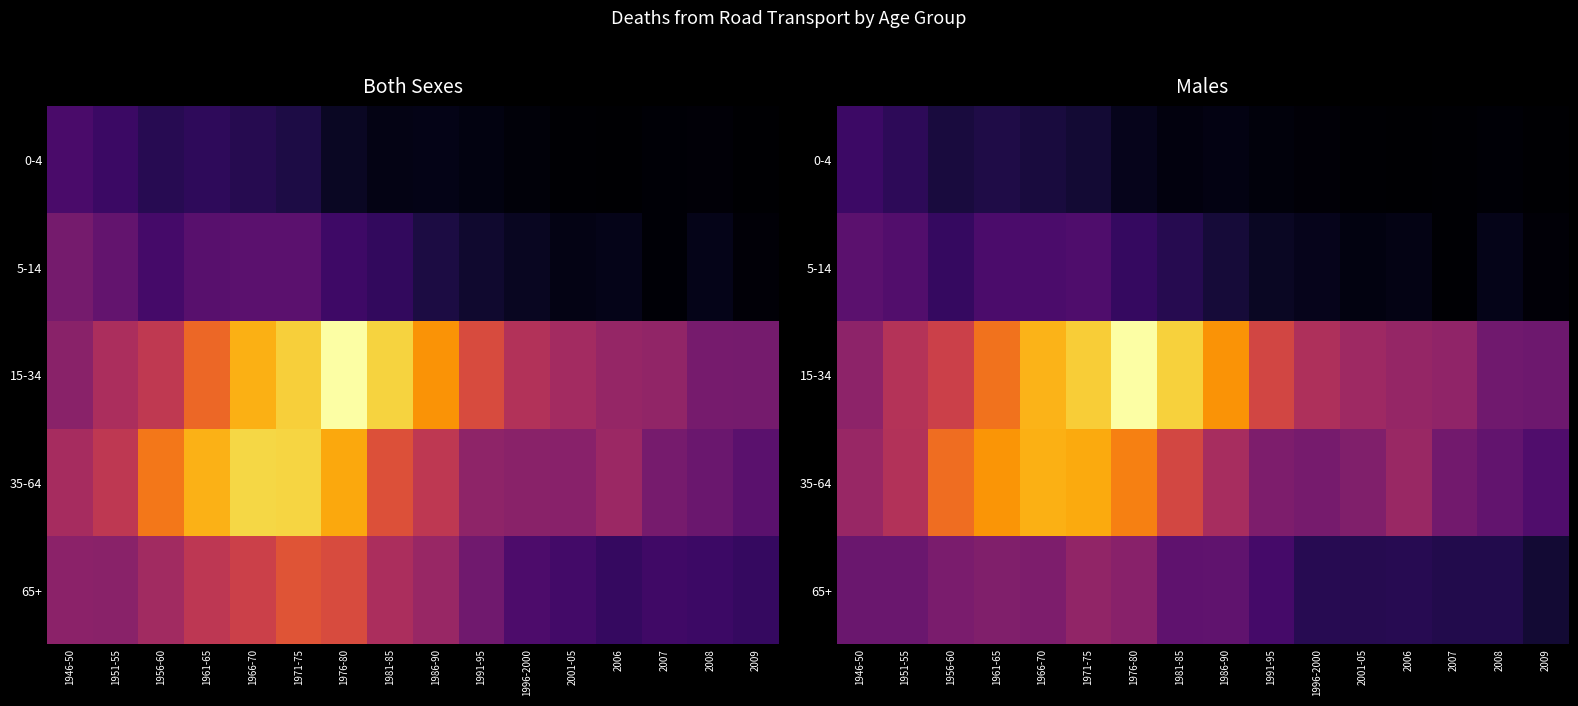

What is the total value across all series at 1971-75?

613